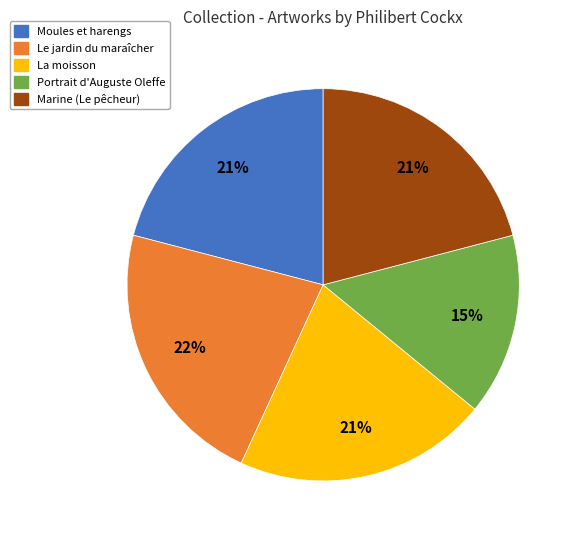

Which category has the smallest portion of the pie?

Portrait d'Auguste Oleffe